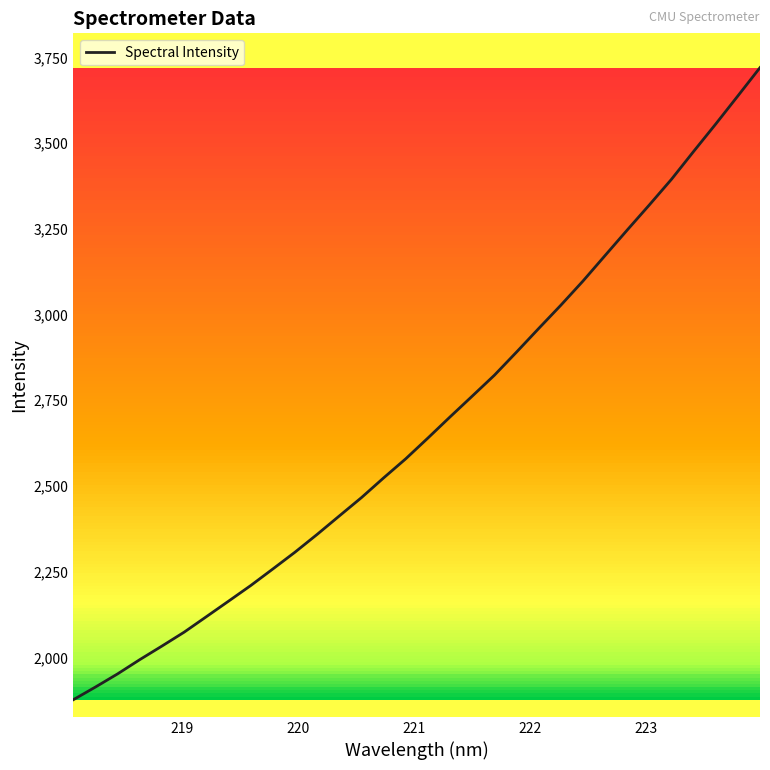

What is the greatest value displayed?

3720.1